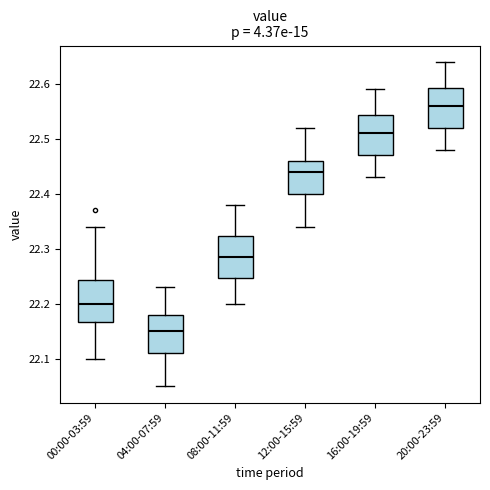

Reading left to right, transcribe this box plot: for each box, give where its median line is, the range the box spans, and where its two whiskers end, as read against the y-axis. The values are not printed on the chart, so give them approximately, as read against the axis.

00:00-03:59: median 22.20, box 22.17 to 22.24, whiskers 22.10 to 22.34
04:00-07:59: median 22.15, box 22.11 to 22.18, whiskers 22.05 to 22.23
08:00-11:59: median 22.29, box 22.25 to 22.32, whiskers 22.20 to 22.38
12:00-15:59: median 22.44, box 22.40 to 22.46, whiskers 22.34 to 22.52
16:00-19:59: median 22.51, box 22.47 to 22.54, whiskers 22.43 to 22.59
20:00-23:59: median 22.56, box 22.52 to 22.59, whiskers 22.48 to 22.64